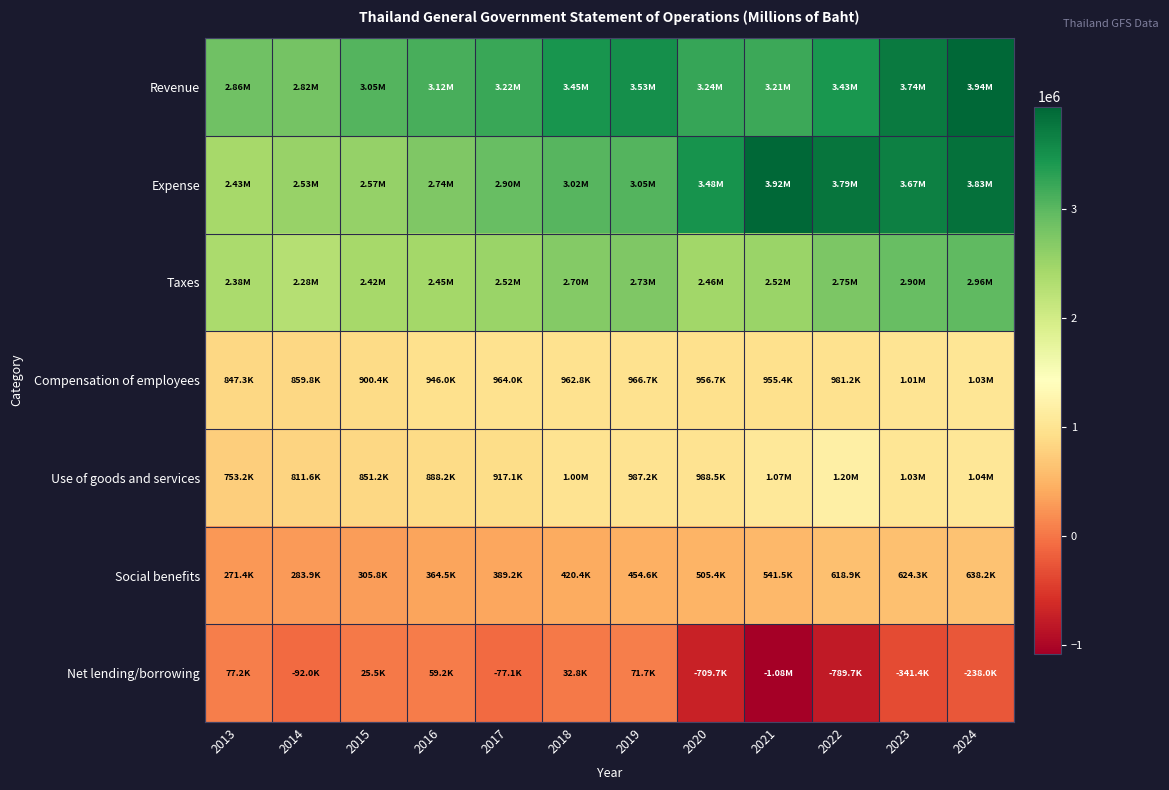

Which has a higher value, 2017 or 2018?

2018